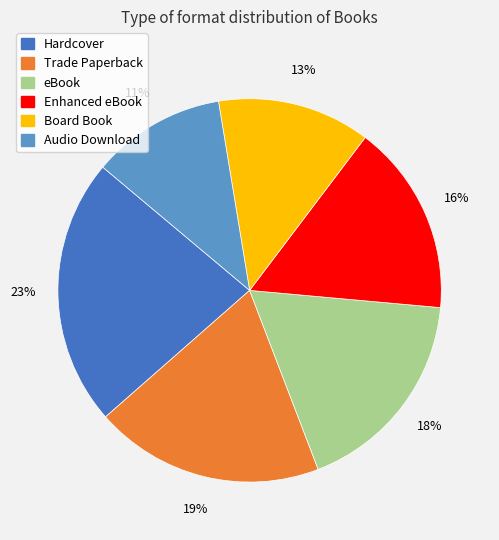

Count the number of slices in the pie.

6